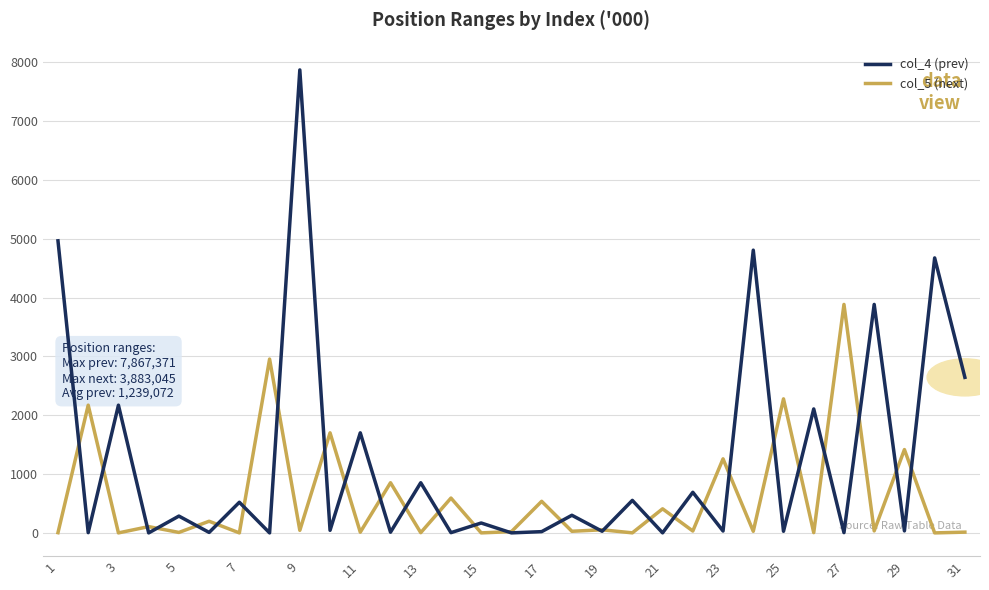

Which series has the largest total across all categories?

col_4 (prev)